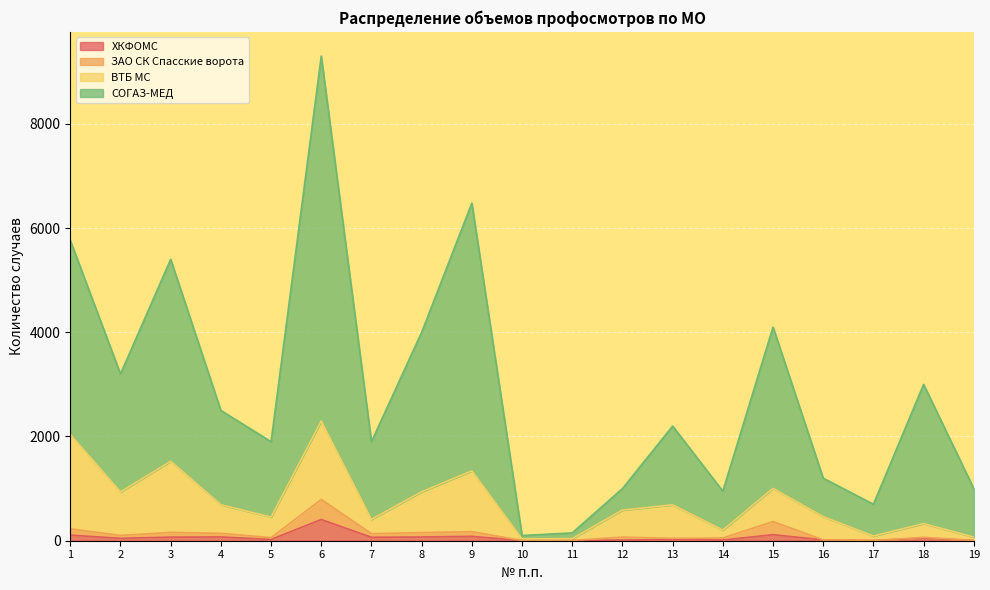

At which category is the sum across all series the highest?

6